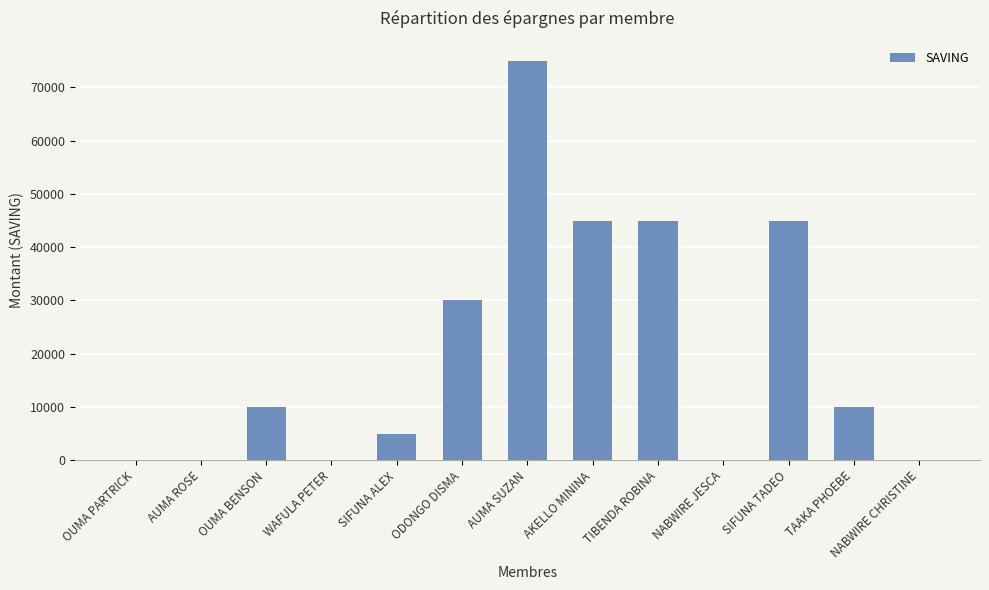

Reading left to right, what are all the values shown in this chart?

0	0	10000	0	5000	30000	75000	45000	45000	0	45000	10000	0